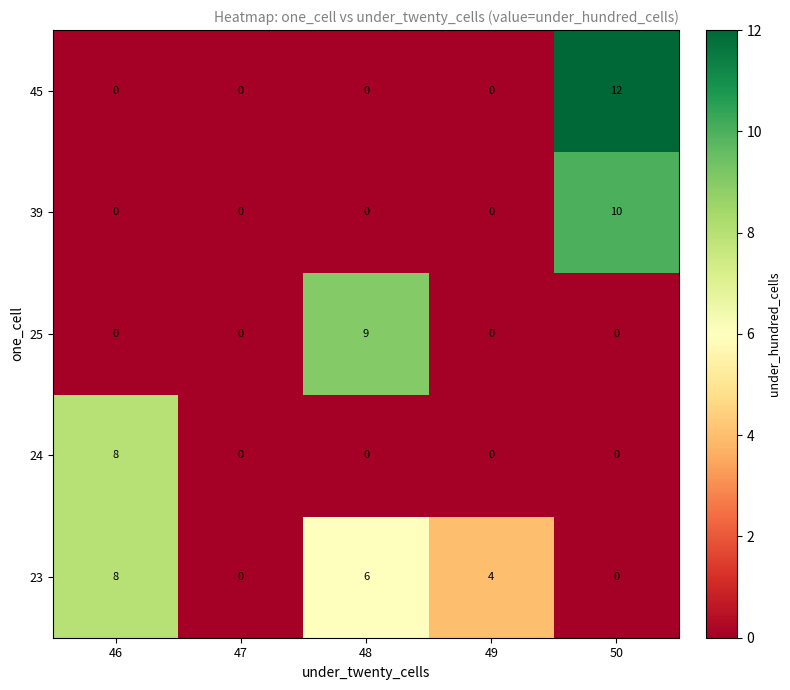

What is the difference between the maximum and second lowest values in the 45 series?

12